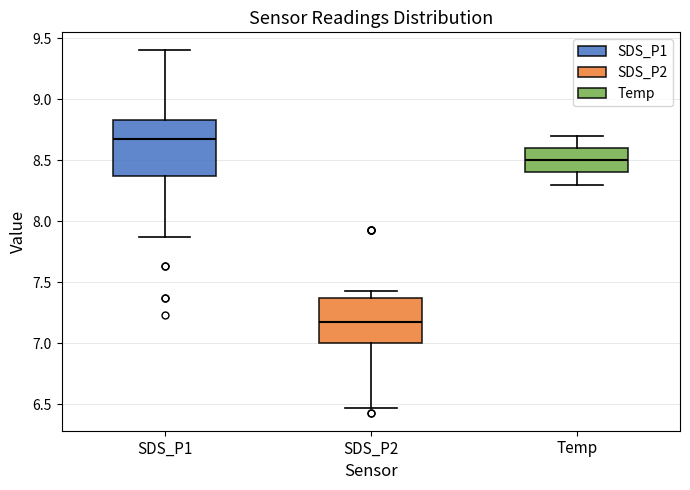

Reading left to right, transcribe this box plot: for each box, give where its median line is, the range the box spans, and where its two whiskers end, as read against the y-axis. The values are not printed on the chart, so give them approximately, as read against the axis.

SDS_P1: median 8.65, box 8.35 to 8.85, whiskers 7.85 to 9.40
SDS_P2: median 7.15, box 7.00 to 7.35, whiskers 6.45 to 7.45
Temp: median 8.50, box 8.40 to 8.60, whiskers 8.30 to 8.70